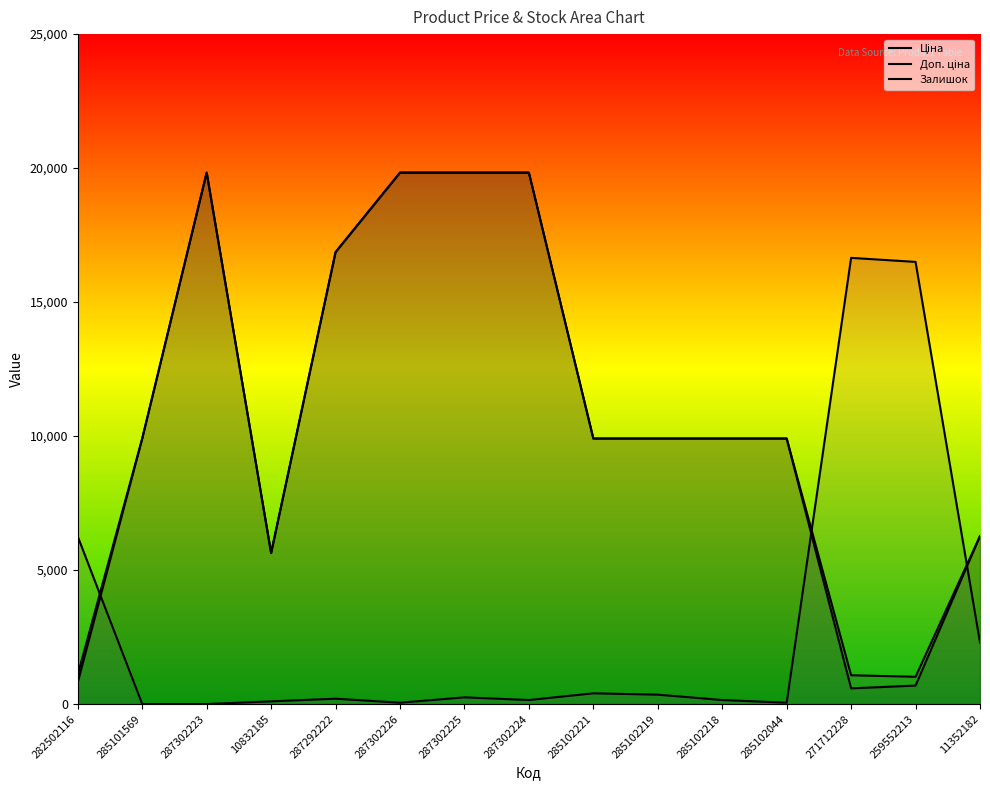

Reading left to right, transcribe all the data shown in this chart.

Ціна: 282502116=813.0	285101569=9908.5	287302223=19831.1	10832185=5636.0	287292222=16863.2	287302226=19831.1	287302225=19831.1	287302224=19831.1	285102221=9908.5	285102219=9908.5	285102218=9908.5	285102044=9908.5	271712228=586.0	259552213=689.1	11352182=6266.7
Доп. ціна: 282502116=1101.8	285101569=9908.5	287302223=19831.1	10832185=5636.0	287292222=16863.2	287302226=19831.1	287302225=19831.1	287302224=19831.1	285102221=9908.5	285102219=9908.5	285102218=9908.5	285102044=9908.5	271712228=1074.5	259552213=1017.8	11352182=6266.7
Залишок: 282502116=6250.0	285101569=0.0	287302223=0.0	10832185=100.0	287292222=200.0	287302226=50.0	287302225=250.0	287302224=150.0	285102221=400.0	285102219=350.0	285102218=150.0	285102044=50.0	271712228=16650.0	259552213=16500.0	11352182=2300.0